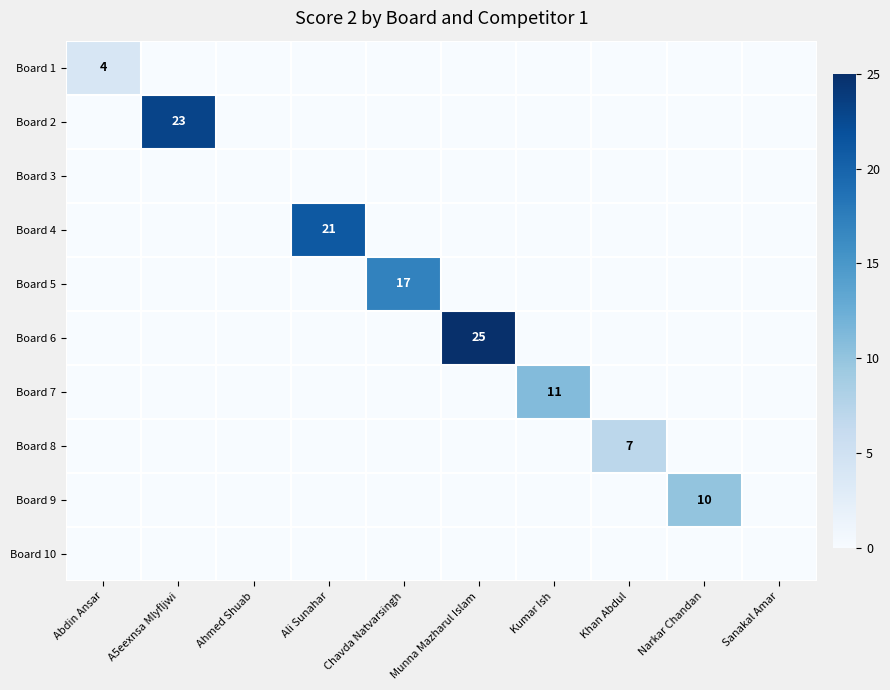

The value of Board 8 at Khan Abdul is 12. True or false?

False